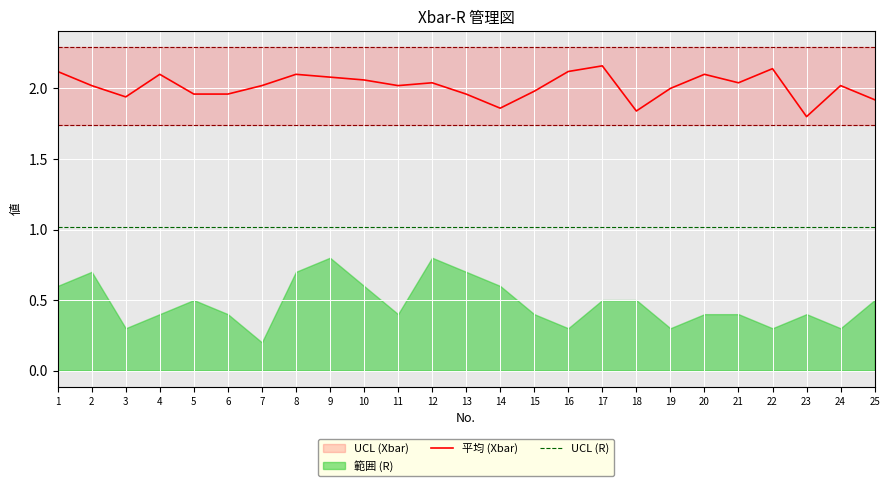

Where is 平均 (Xbar) nearest to the value 1?

23